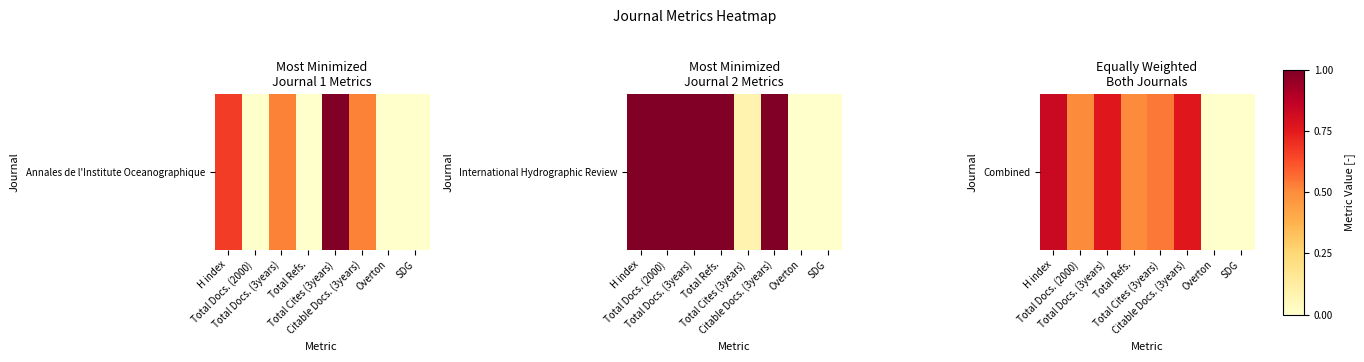

Reading right to left, transcribe all the data shown in this chart.

0.0	0.0	0.8	0.5	0.5	0.8	0.5	0.8